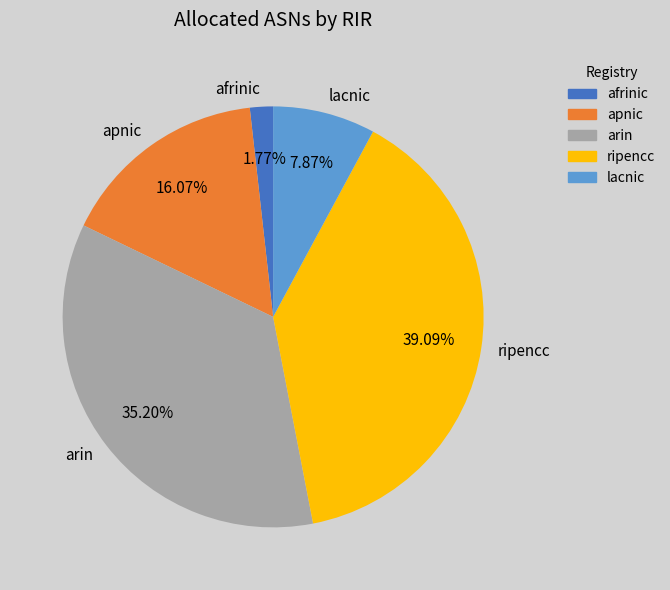

Does lacnic represent more than half of the total?

No